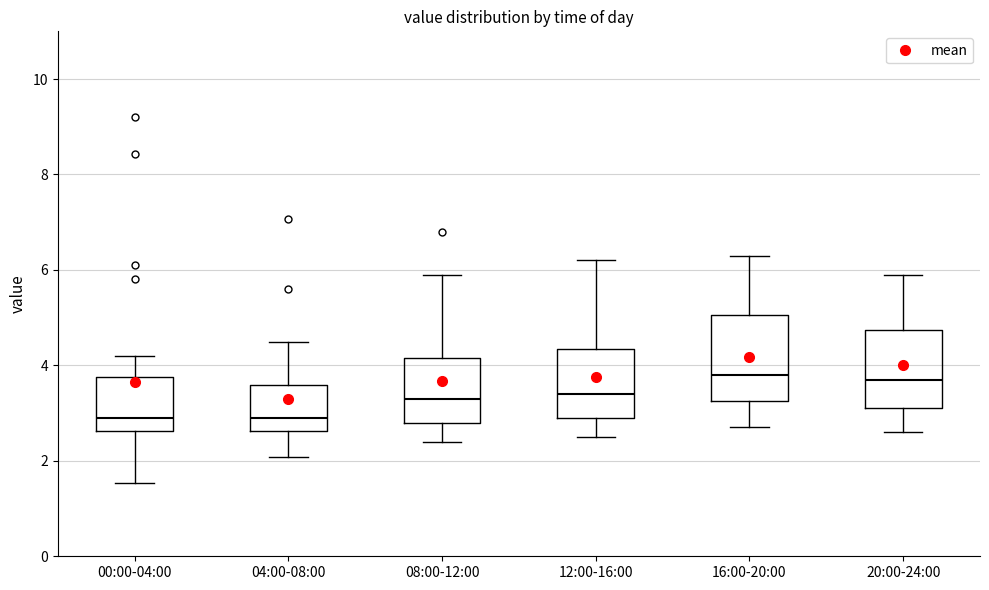

Where does the upper whisker of the box for 20:00-24:00 end on the y-axis? The values are not printed on the chart, so give them approximately, as read against the axis.

6.0